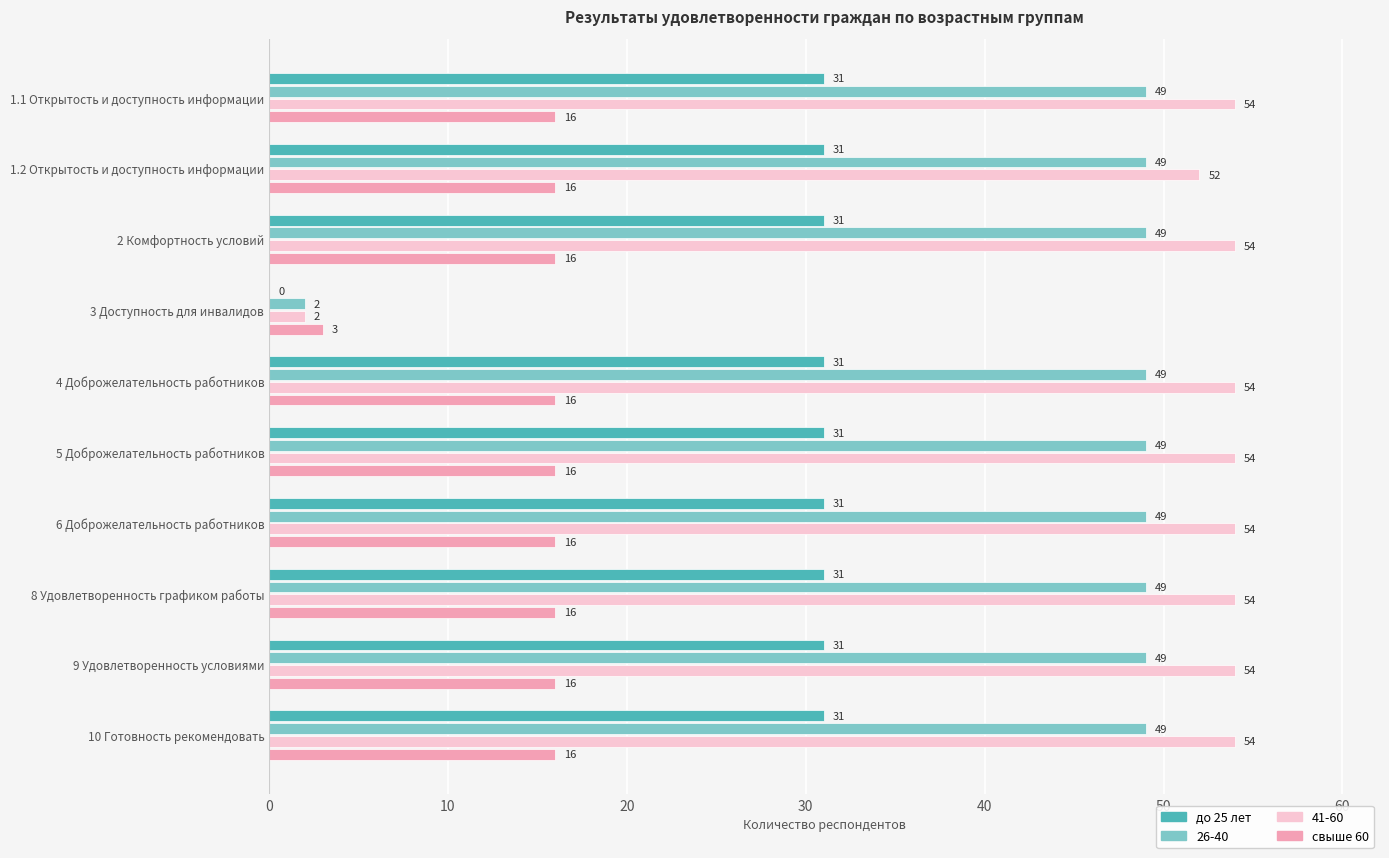

Which series has the largest total across all categories?

41-60